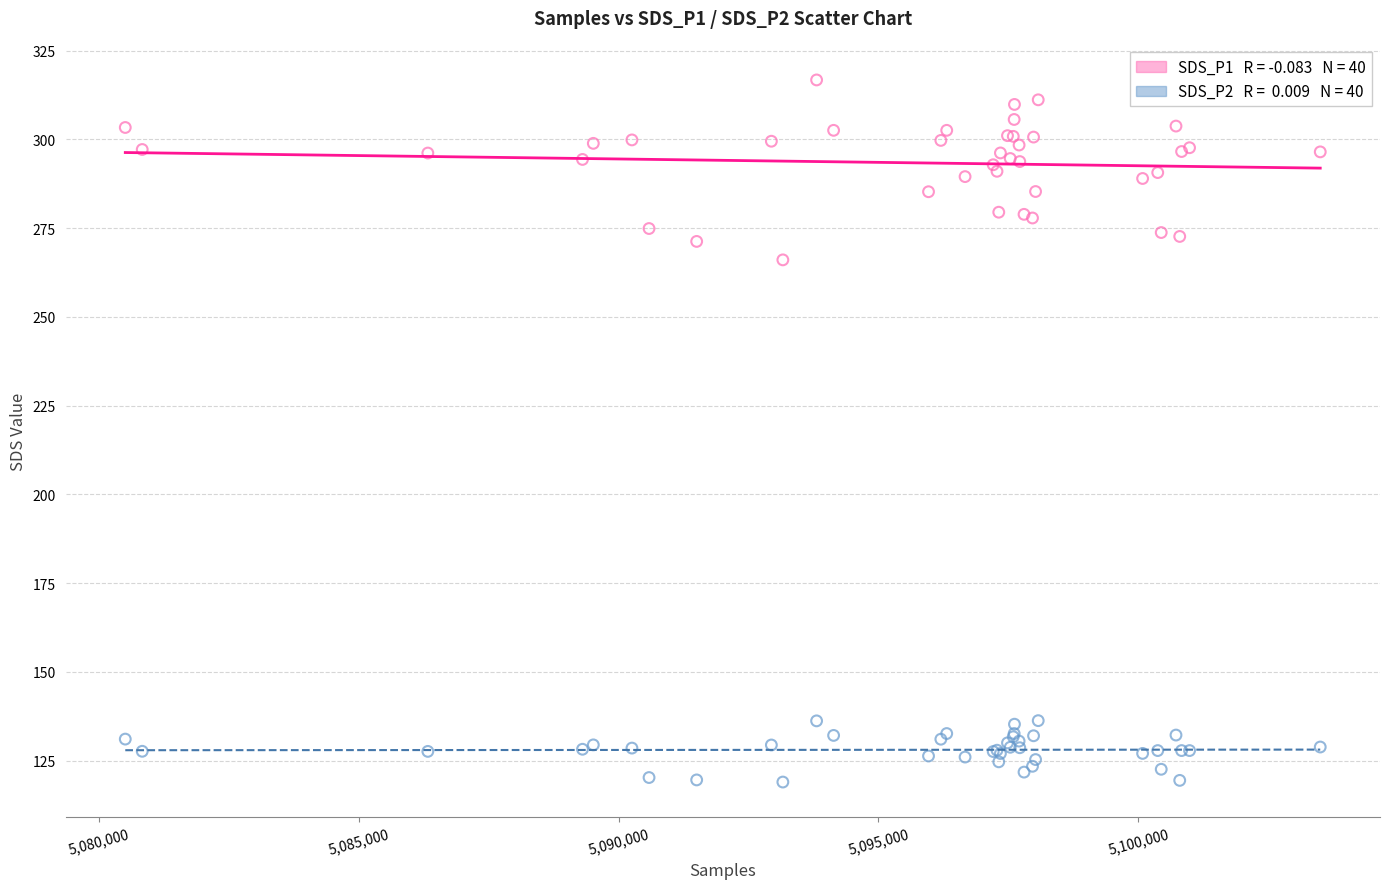

Across all series, what Y value is closest to 217?

266.1